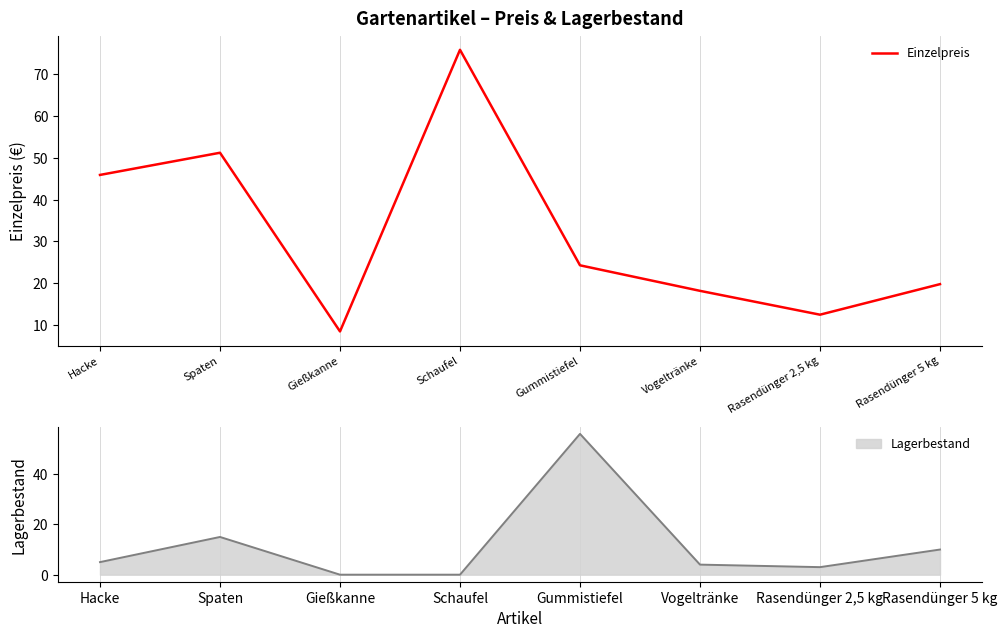

Reading left to right, extract all data points from this chart.

Hacke=45.9	Spaten=51.2	Gießkanne=8.5	Schaufel=75.8	Gummistiefel=24.3	Vogeltränke=18.2	Rasendünger 2,5 kg=12.5	Rasendünger 5 kg=19.8